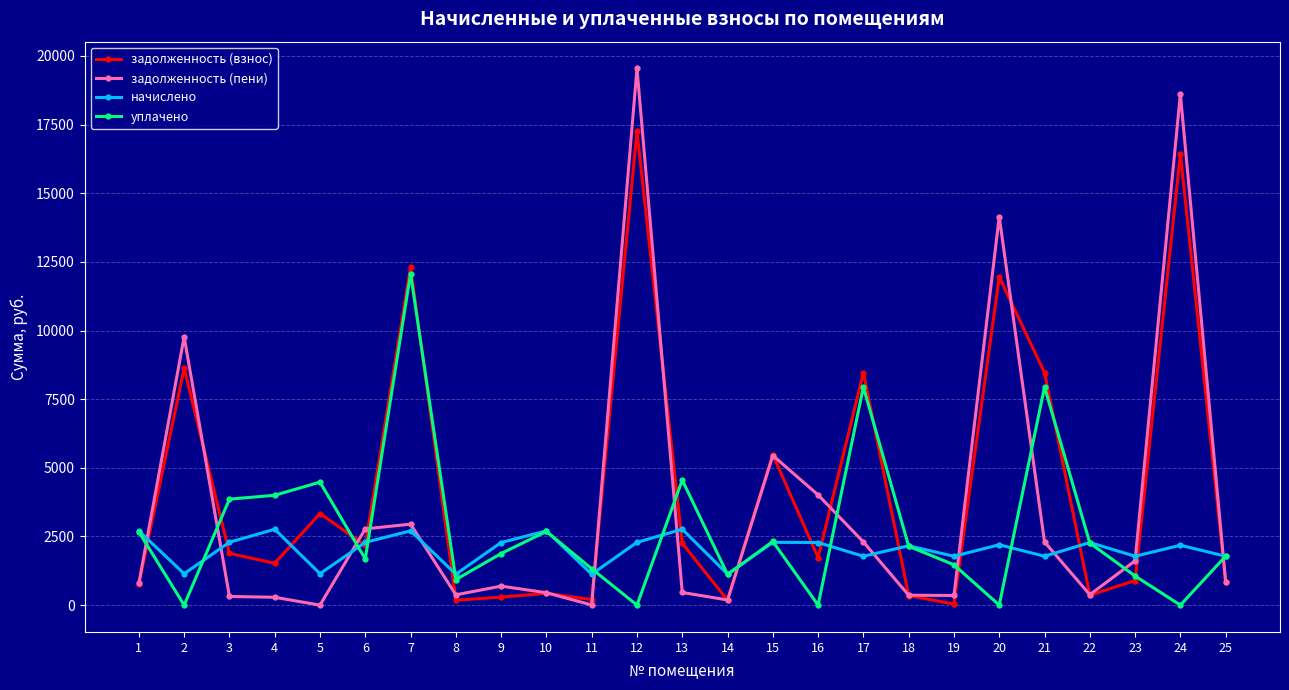

How many intersections are there between задолженность (пени) and начислено?

12